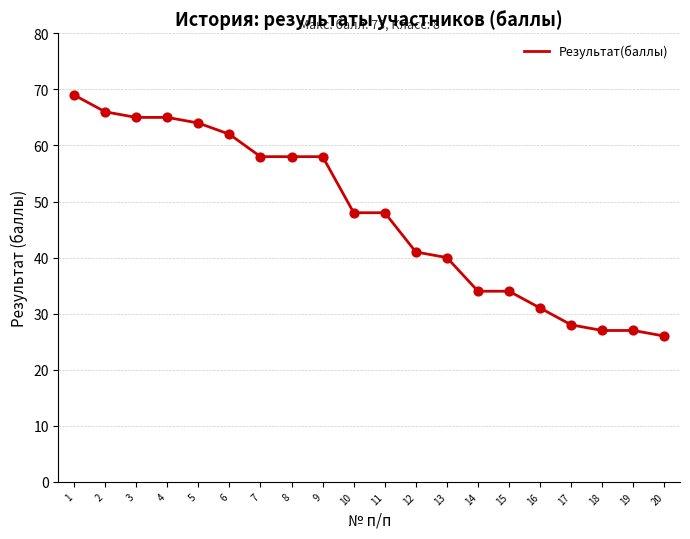

Between 1 and 3, which is larger?

1